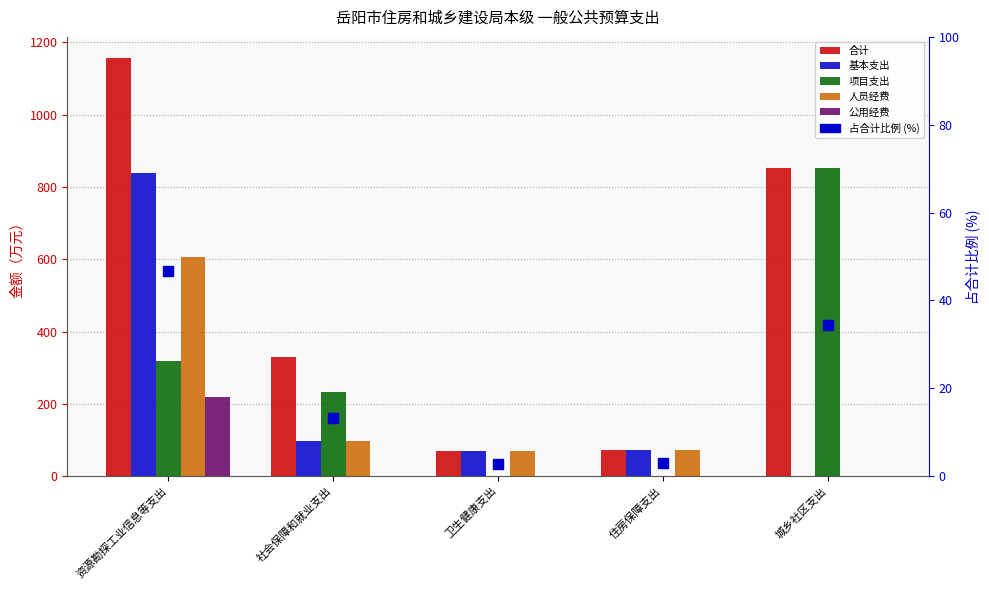

What is the label of the 1st bar from the left?

资源勘探工业信息等支出